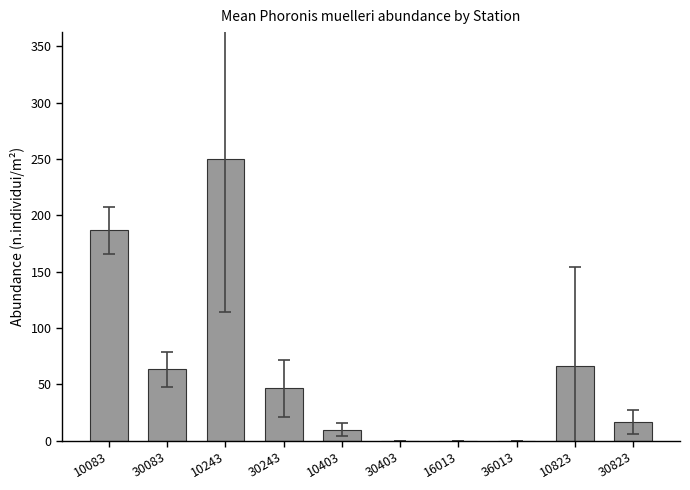

What is the change in value from 30243 to 30823?

-30.0